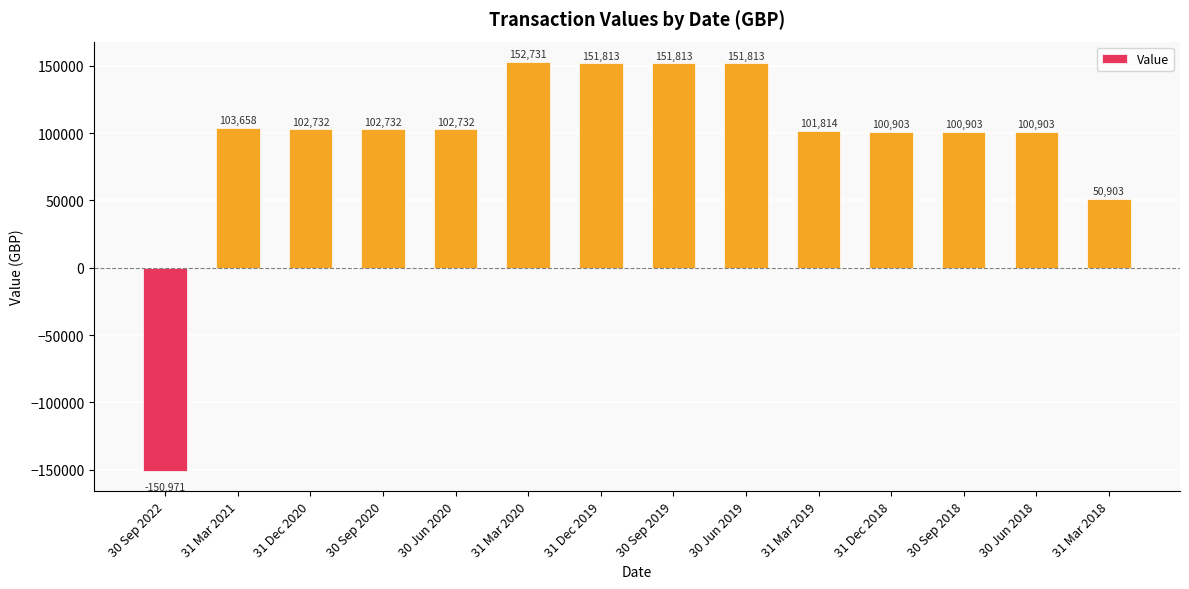

What position from the right is 31 Mar 2018?

1